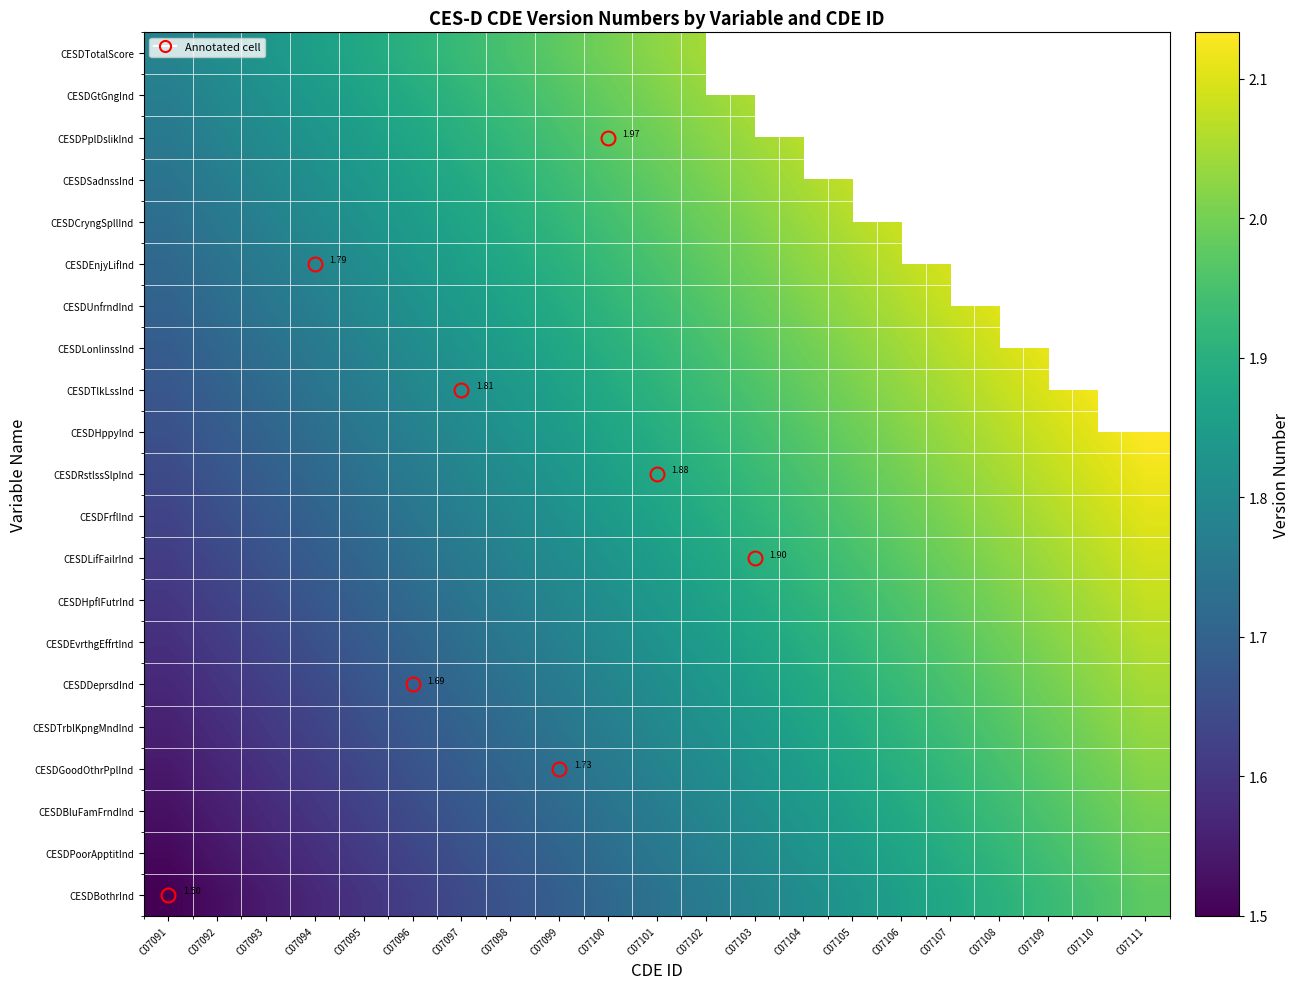

The CESDUnfrndInd series shows 0.7 at C07098. True or false?

False